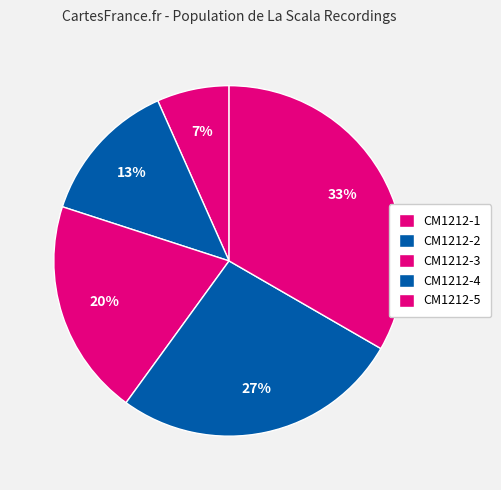

How many slices are in this pie chart?

5